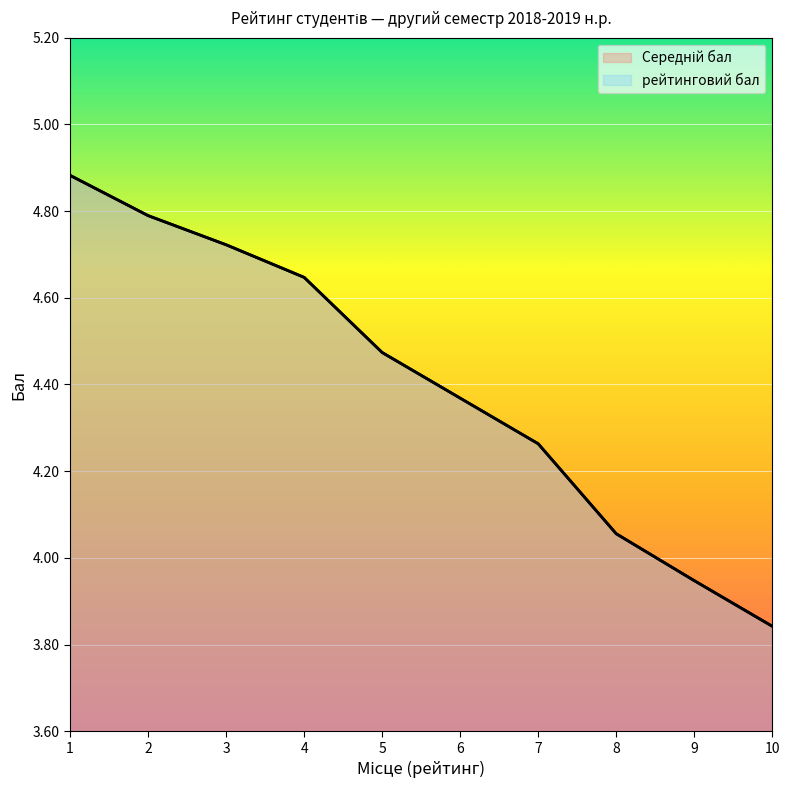

How many lines are shown in the chart?

2